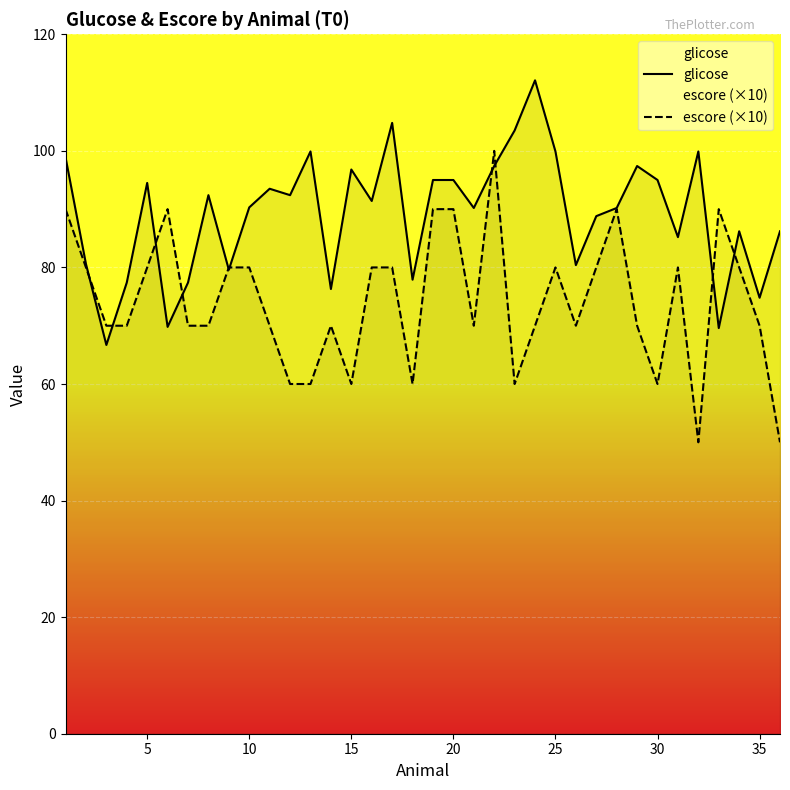

Which series ends up on top after the final intersection of escore (×10) and glicose?

glicose